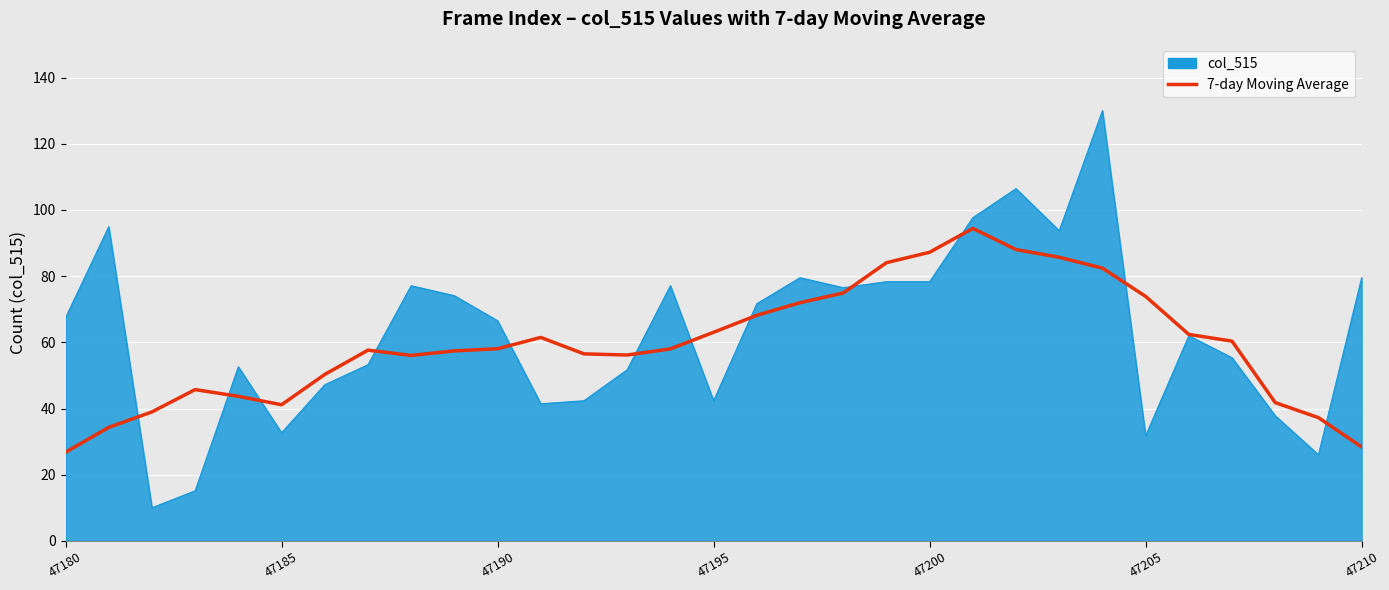

Which series has the widest spread of values?

col_515